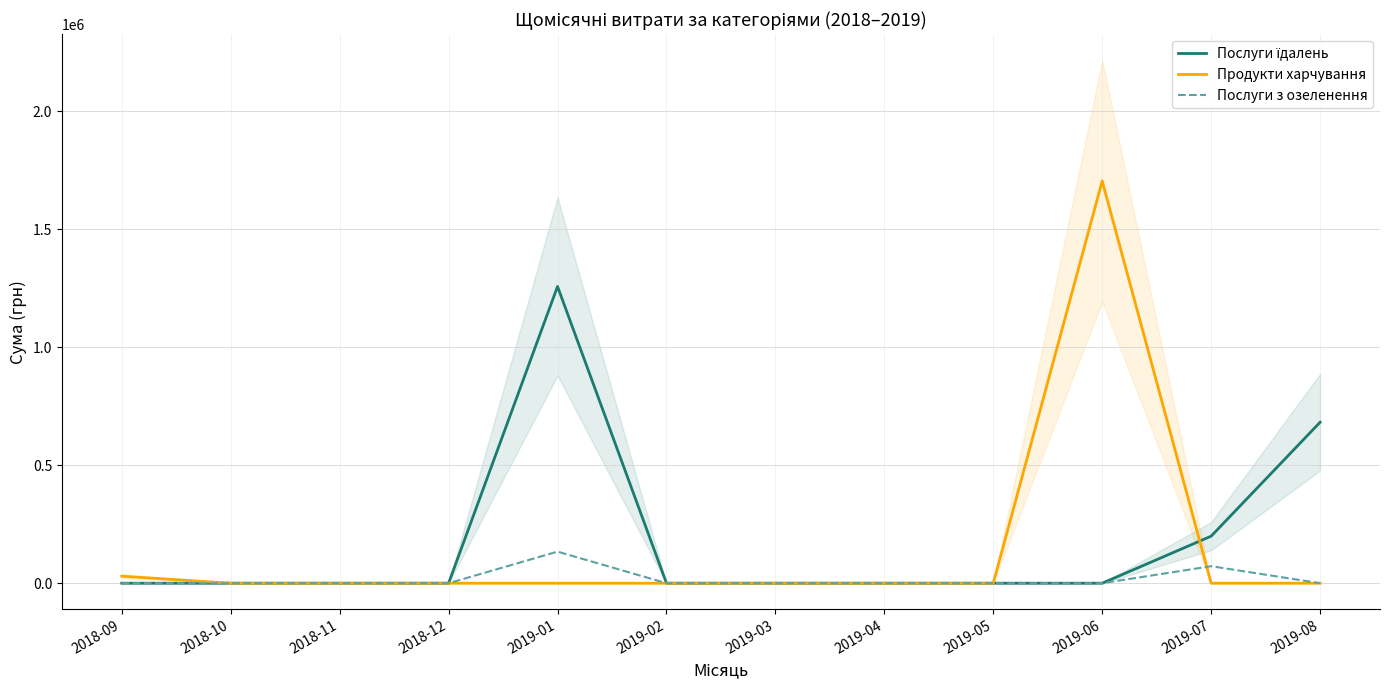

Rank the series at 2018-12 from highest to lowest value.

Послуги їдалень, Продукти харчування, Послуги з озеленення